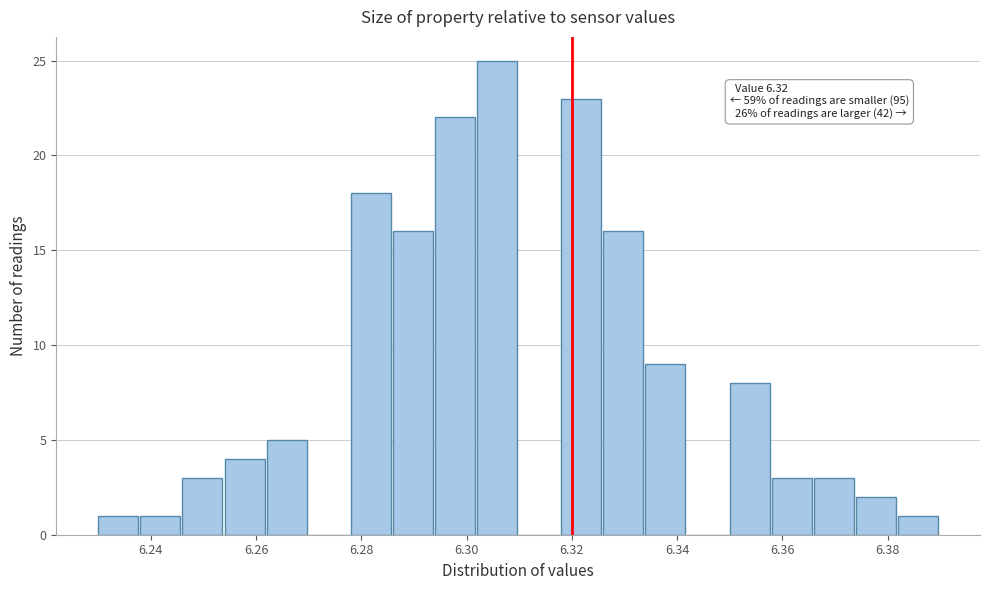

Which range on the x-axis has the tallest bar?

6.302 to 6.310